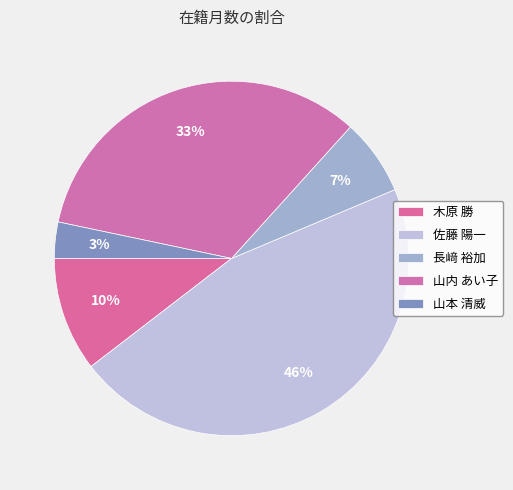

Combined, what portion of the pie is 山内 あい子 and 佐藤 陽一?

79.3%